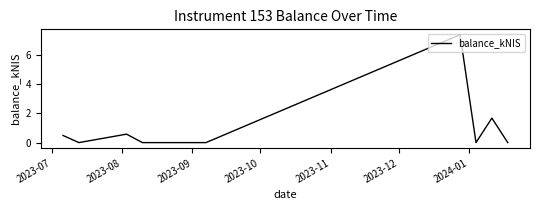

What is the greatest value displayed?

7.4